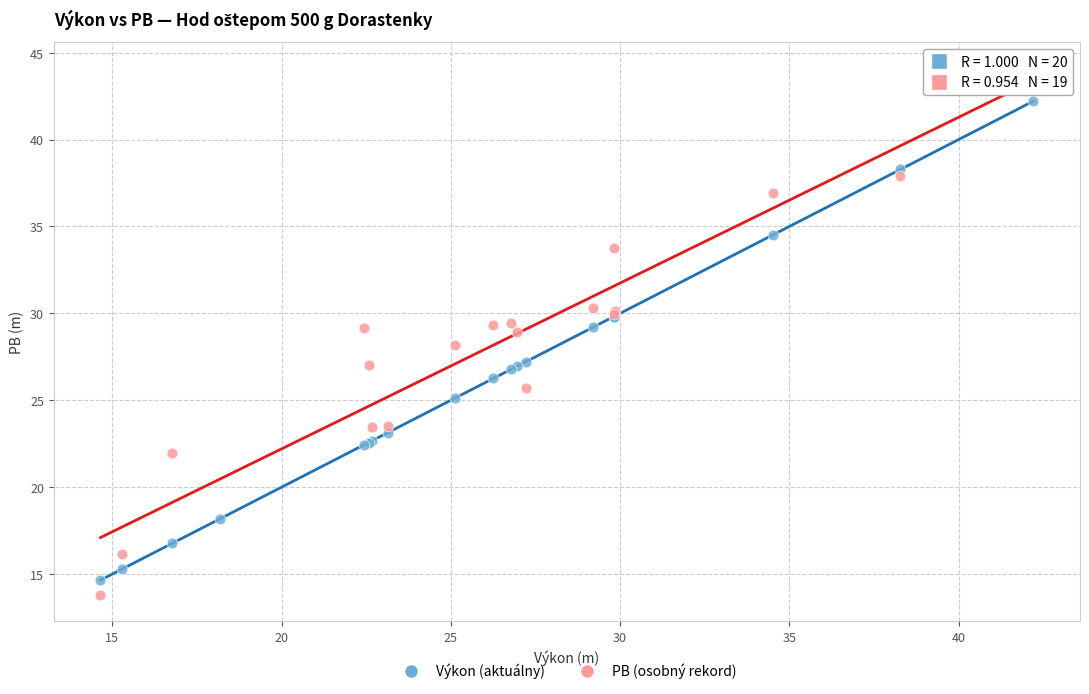

Which series contains the highest Y value?

PB (osobný rekord)